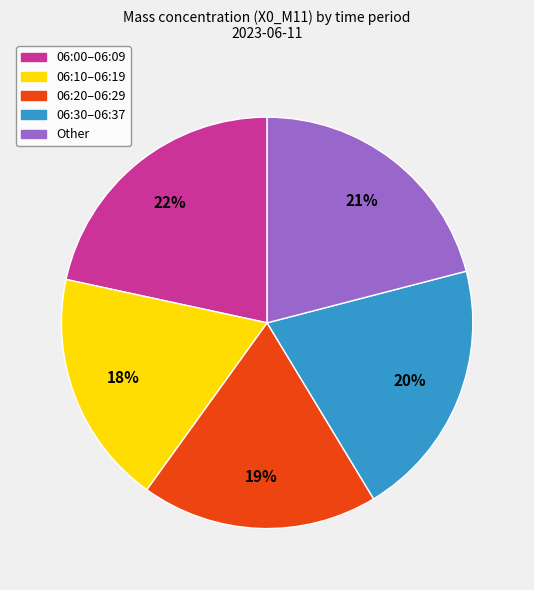

Count the number of slices in the pie.

5